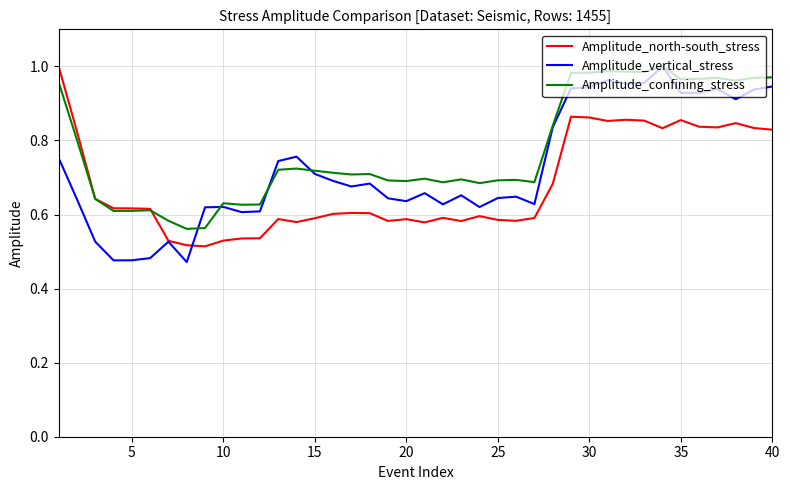

How many distinct data groups are displayed?

3